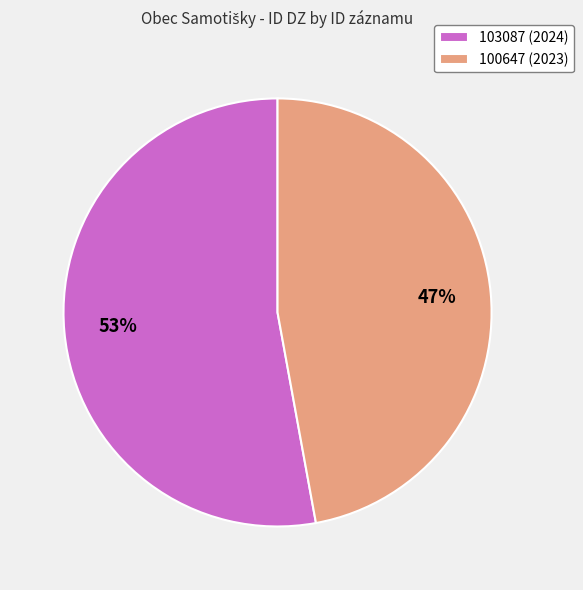

Is it true that 100647 (2023) is 36% of the pie?

False